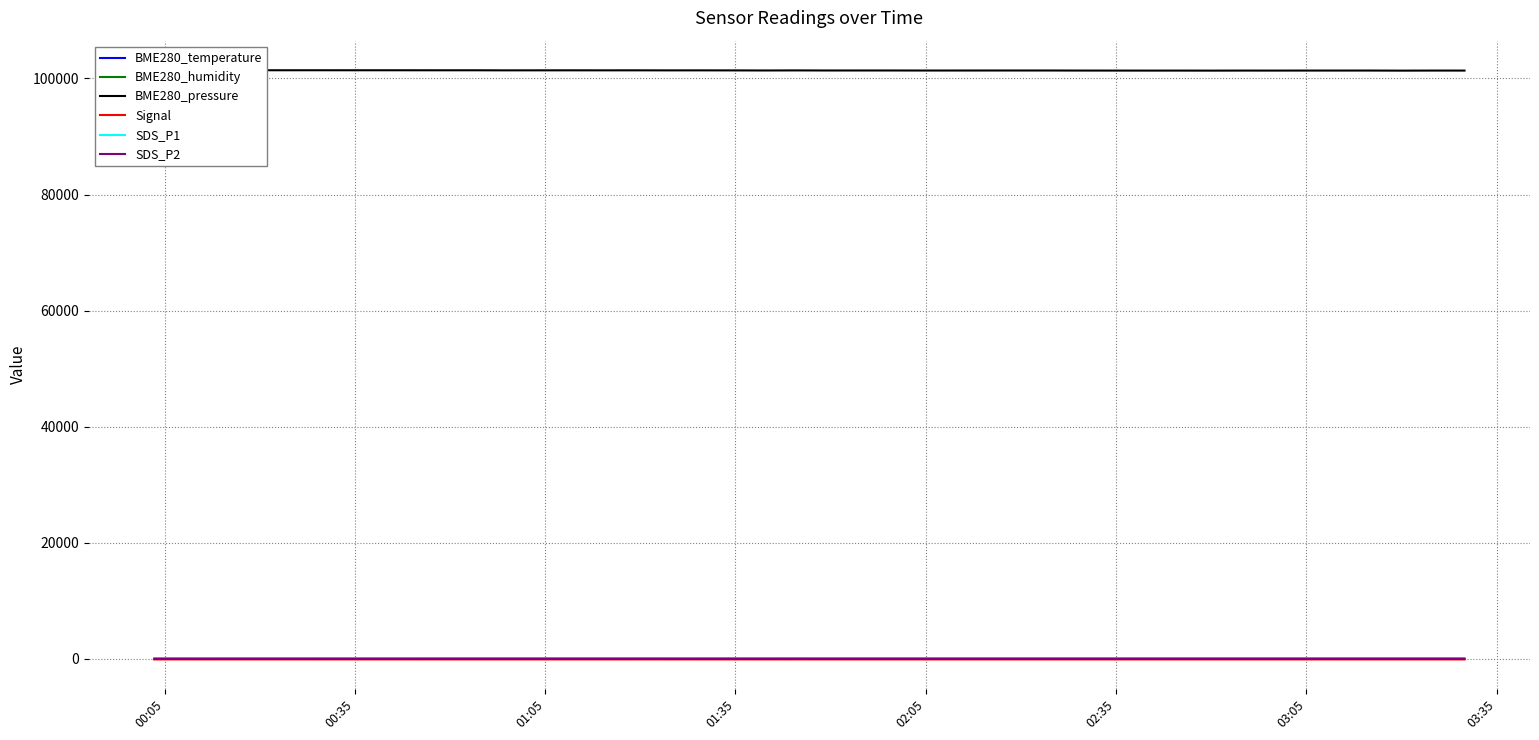

How many lines are shown in the chart?

6